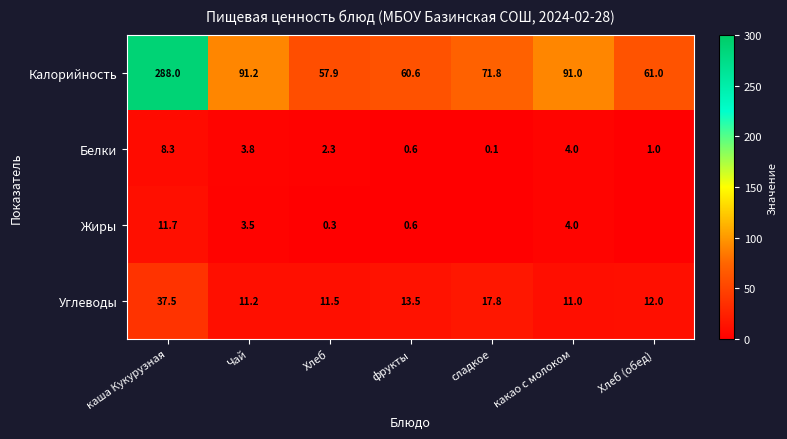

Is the value of Белки at сладкое greater than the value of Углеводы at какао с молоком?

No